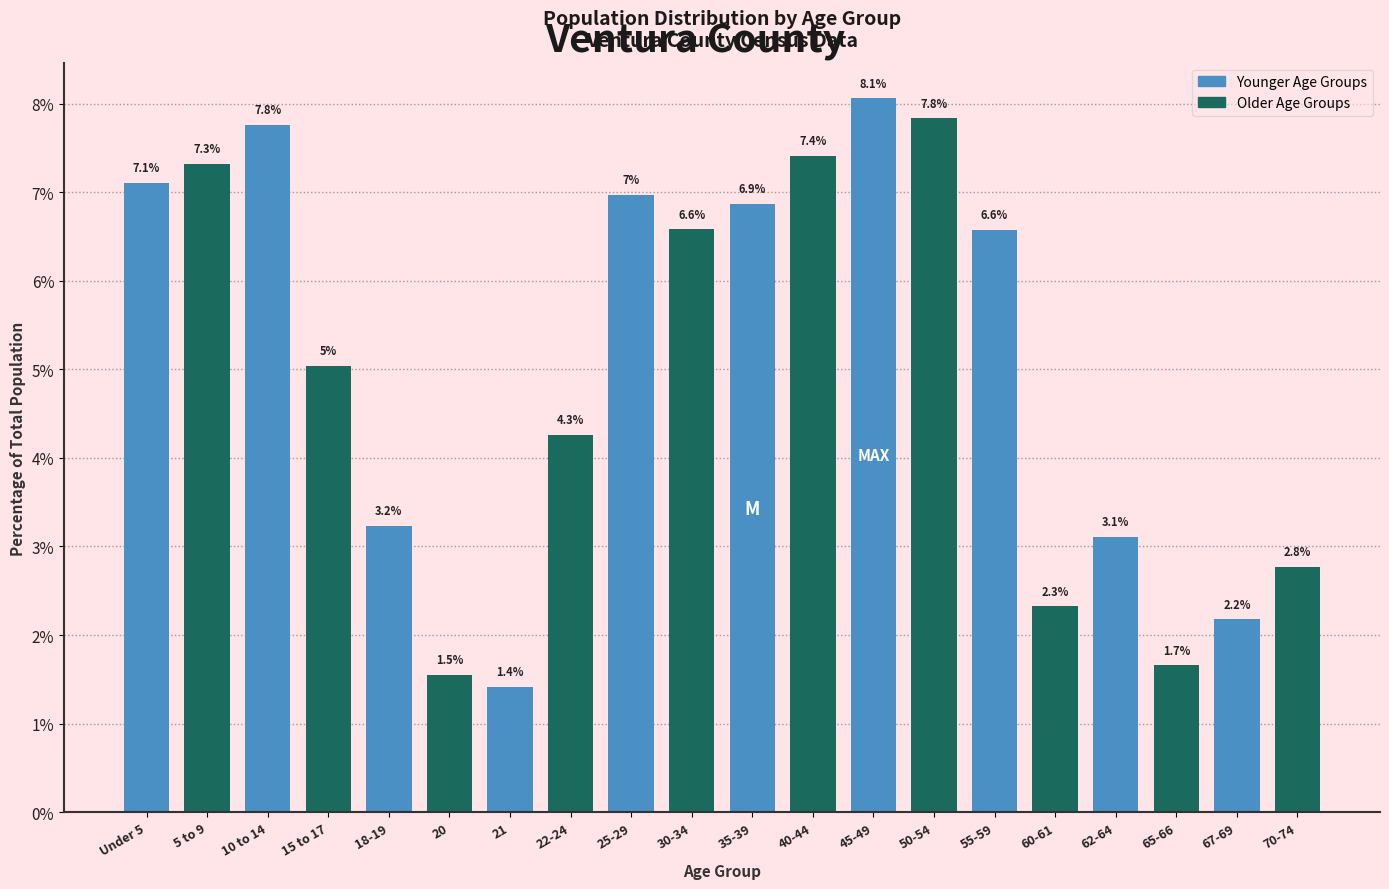

Reading left to right, list all the values displayed in this chart.

Under 5=7.1	5 to 9=7.3	10 to 14=7.8	15 to 17=5.0	18-19=3.2	20=1.5	21=1.4	22-24=4.3	25-29=7.0	30-34=6.6	35-39=6.9	40-44=7.4	45-49=8.1	50-54=7.8	55-59=6.6	60-61=2.3	62-64=3.1	65-66=1.7	67-69=2.2	70-74=2.8